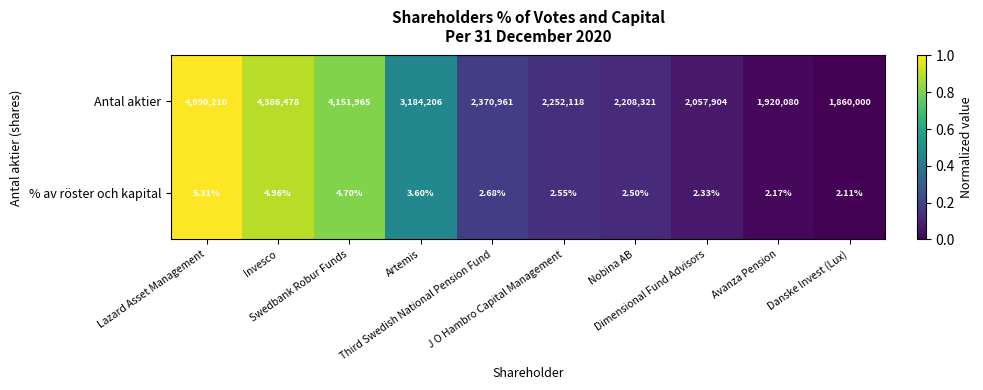

How many series are shown in this chart?

2